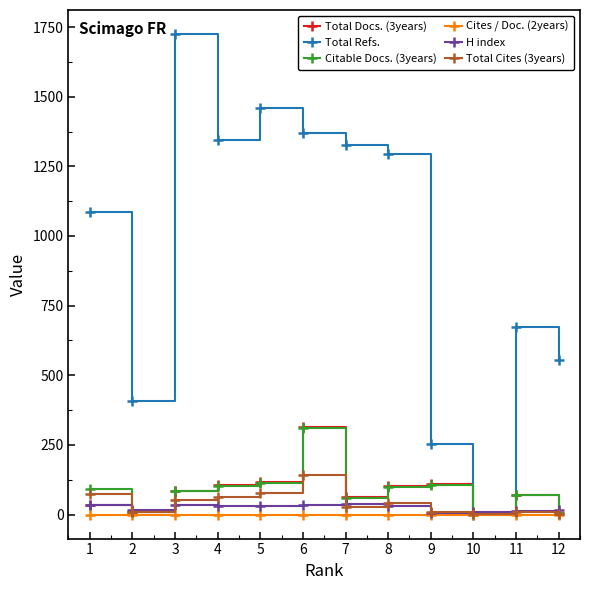

What is the difference between the highest and lowest values at 4?

1346